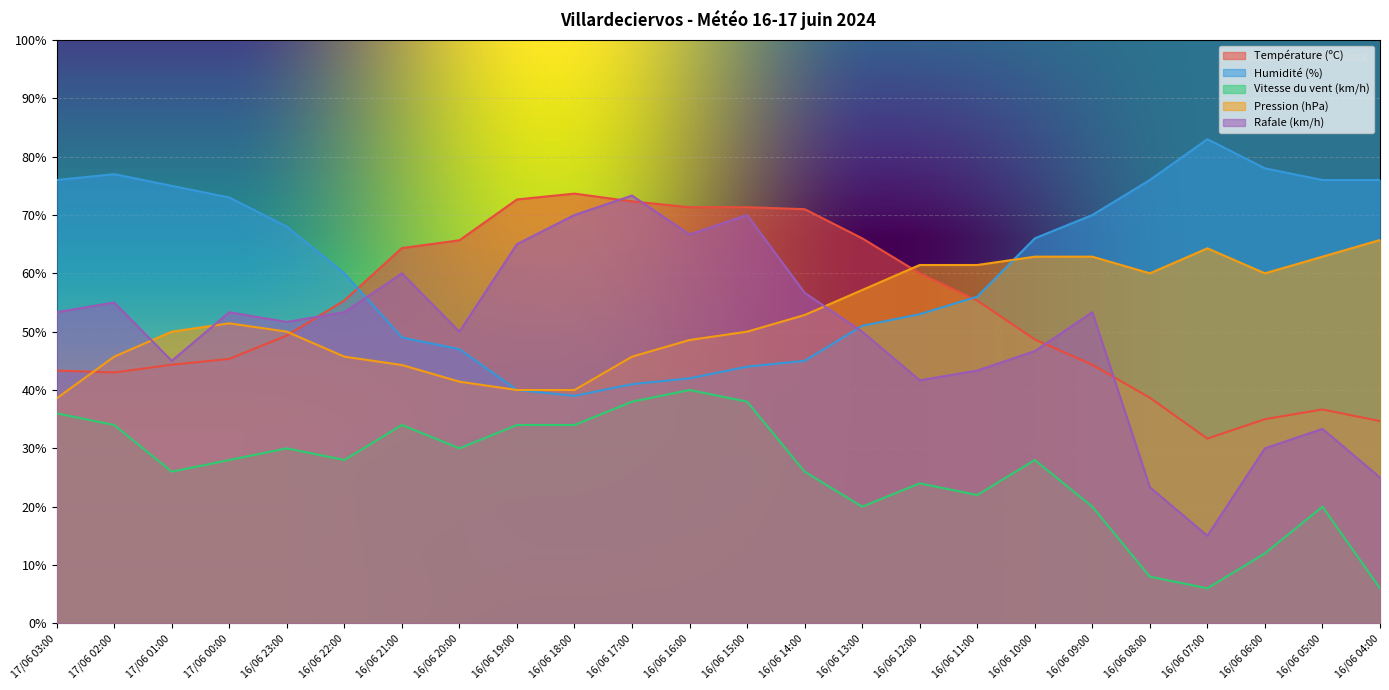

What is the total value across all series at 17/06 02:00?

254.7